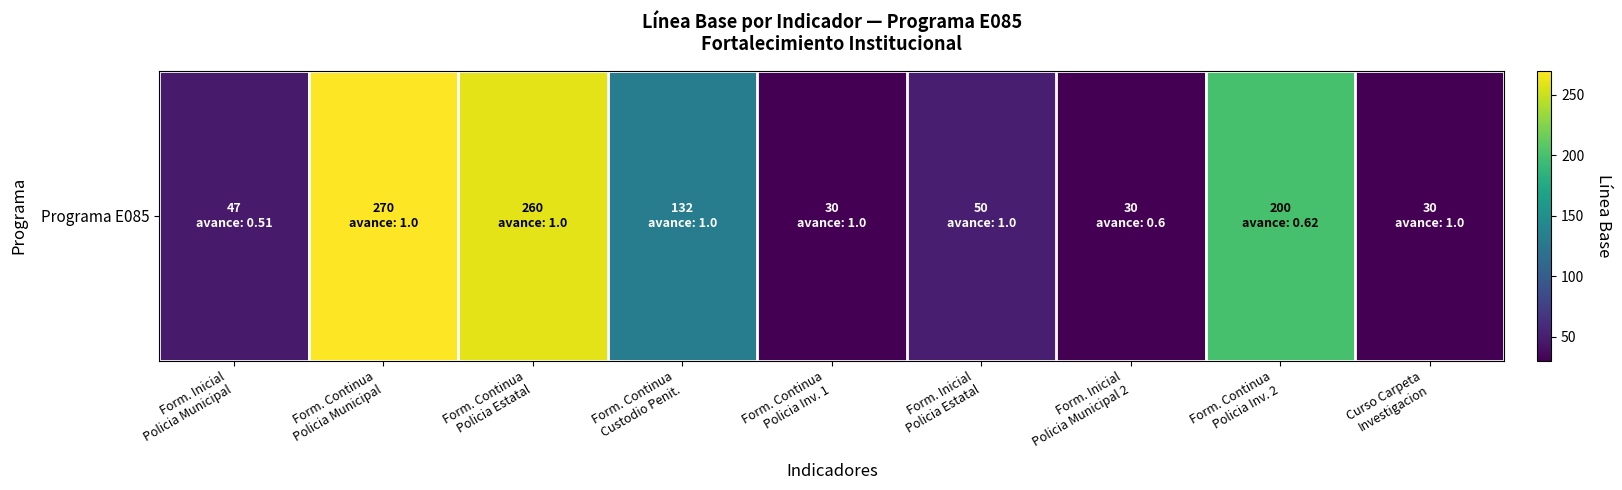

Which has a higher value, Form. Inicial
Policia Municipal 2 or Form. Continua
Policia Inv. 2?

Form. Continua
Policia Inv. 2